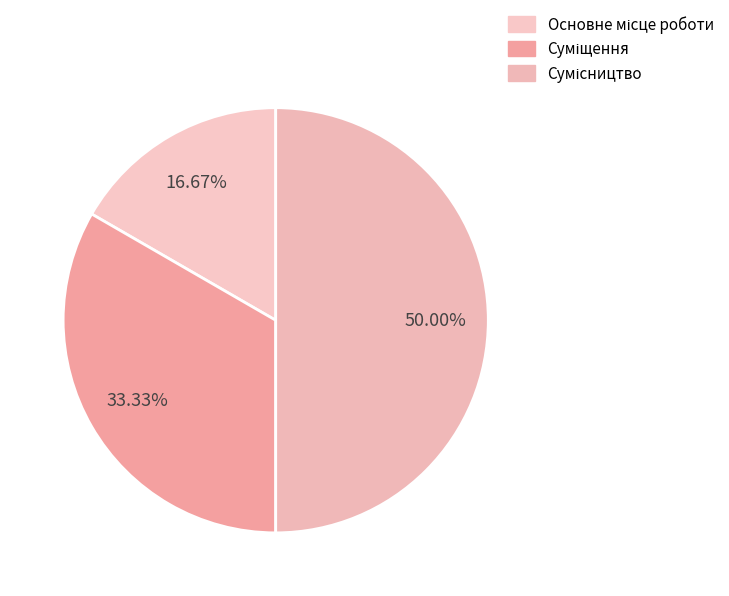

Is it true that Сумісництво is 50% of the pie?

True